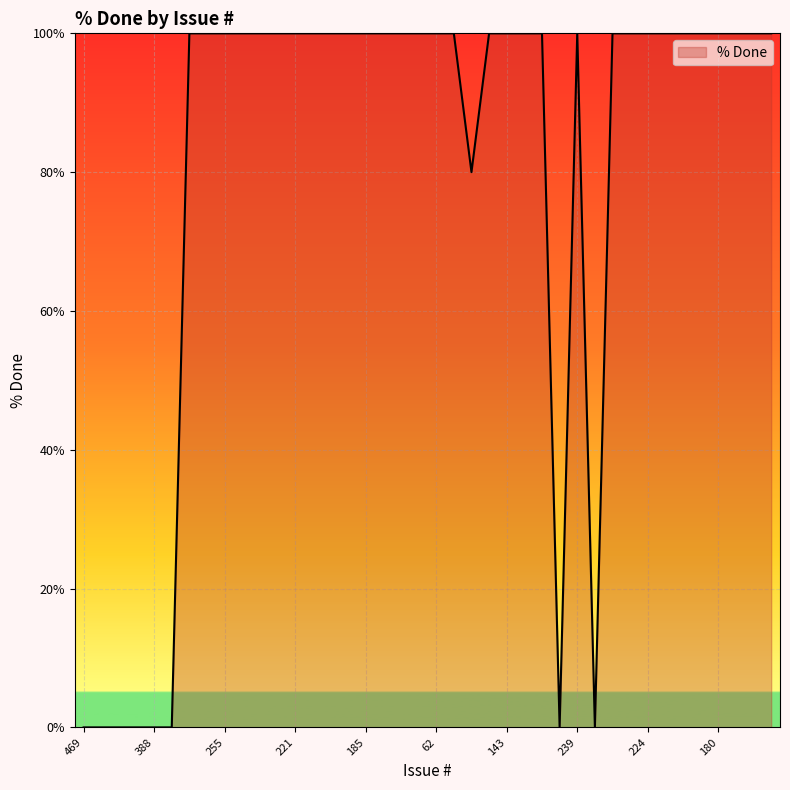

Reading left to right, list all the values displayed in this chart.

0	0	0	0	0	0	100	100	100	100	100	100	100	100	100	100	100	100	100	100	100	100	80	100	100	100	100	0	100	0	100	100	100	100	100	100	100	100	100	100